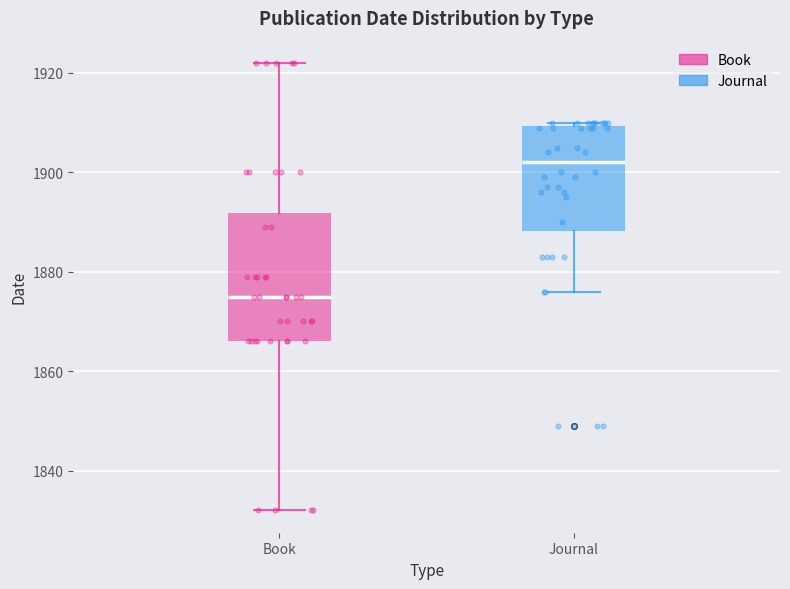

Reading left to right, read every box against the y-axis: the position of its median line, the range the box covers, and the ends of its whiskers. The values are not printed on the chart, so give them approximately, as read against the axis.

Book: median 1876, box 1866 to 1892, whiskers 1832 to 1922
Journal: median 1902, box 1888 to 1910, whiskers 1876 to 1910 (just above the box's upper edge)